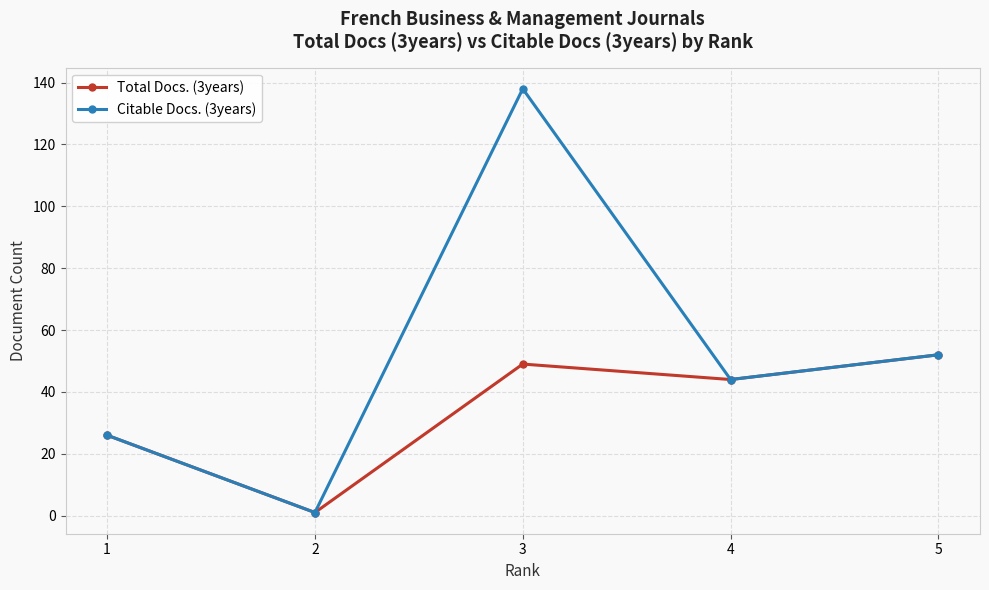

How many data points does each series have?

5